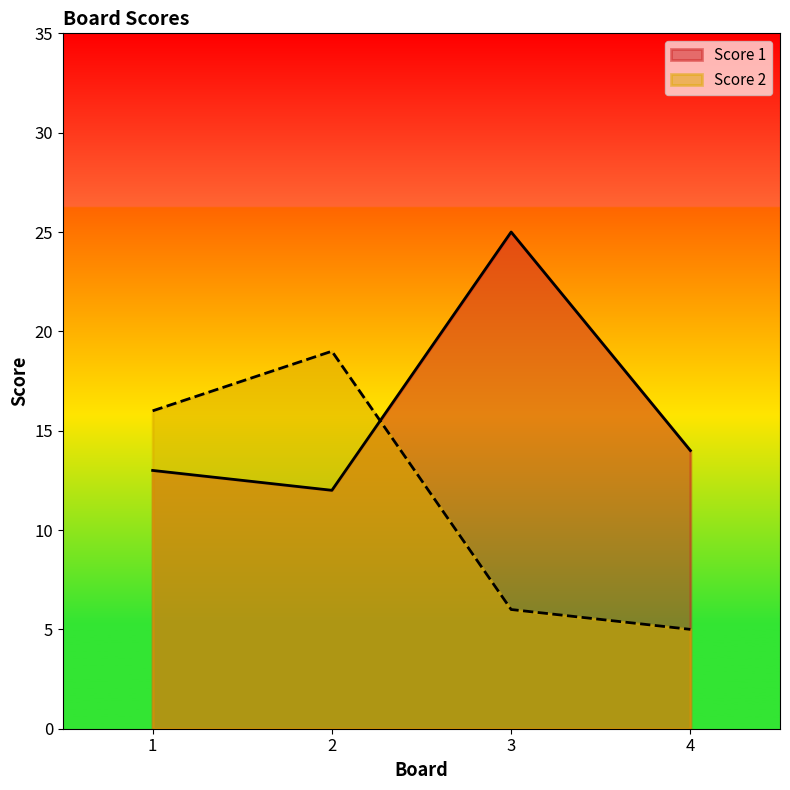

Where is the first local minimum for Score 1?

2